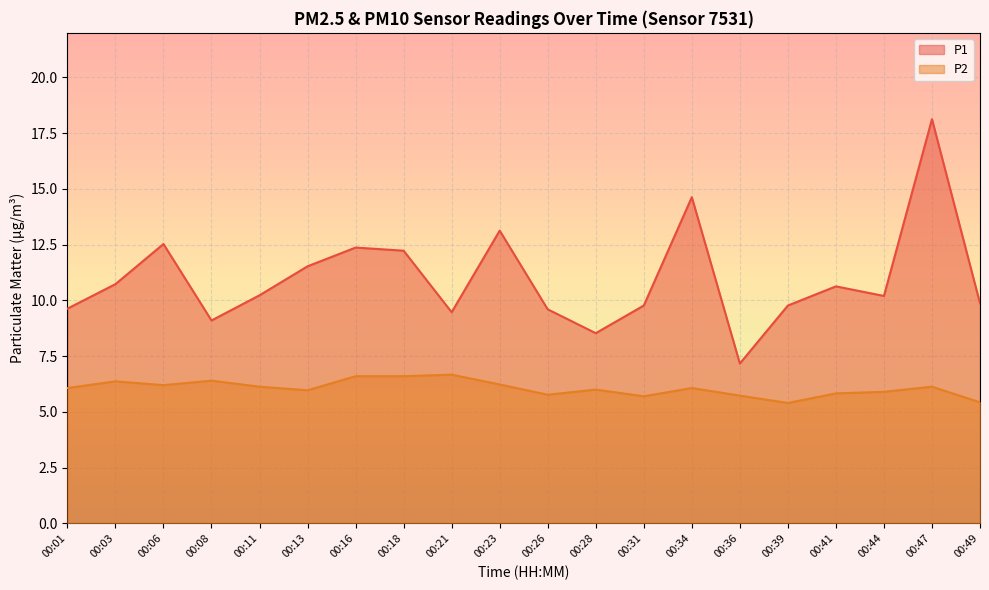

Is it true that P1 equals 9.6 at 00:26?

True